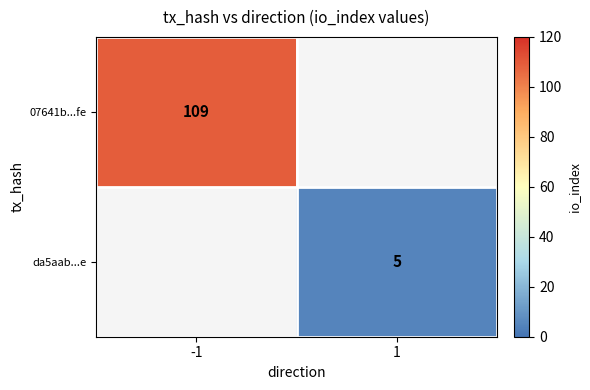

True or false: 07641b...fe has a value of 35 at -1.

False